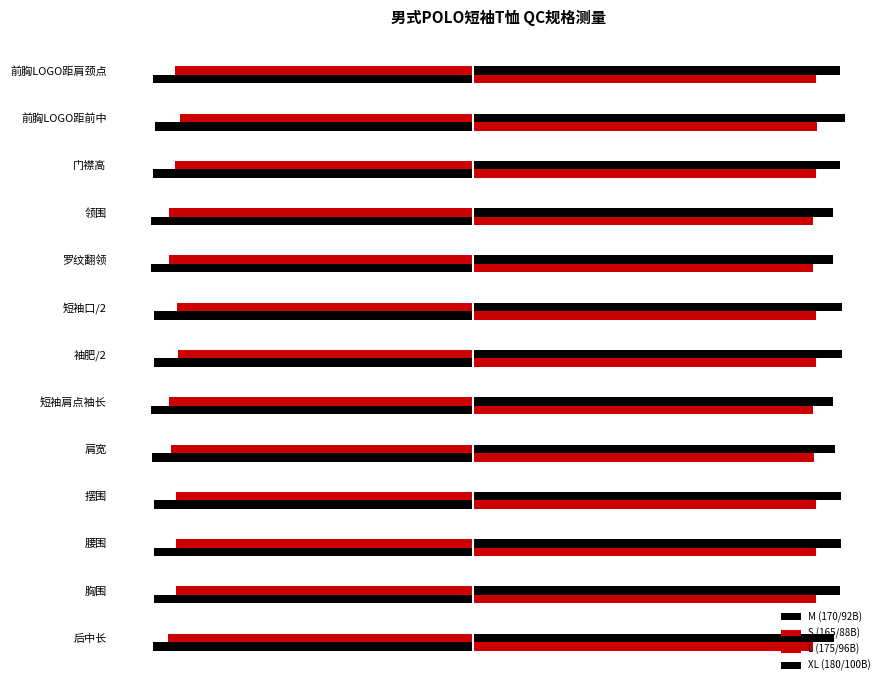

Are the bars horizontal?

Yes